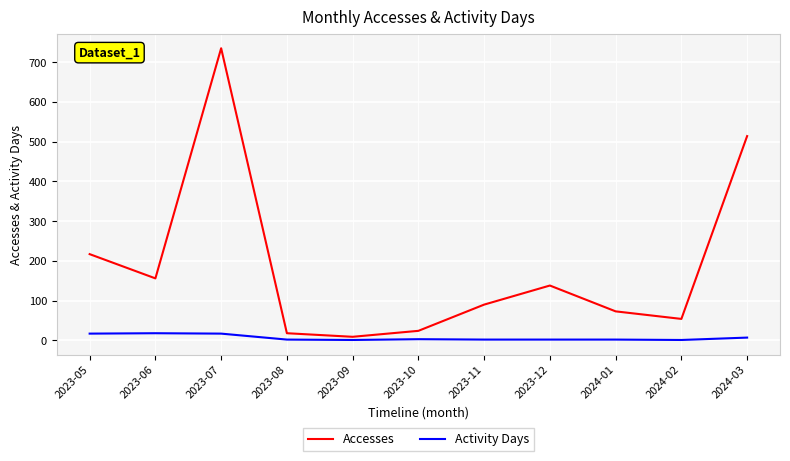

True or false: Accesses and Activity Days cross at least once.

False